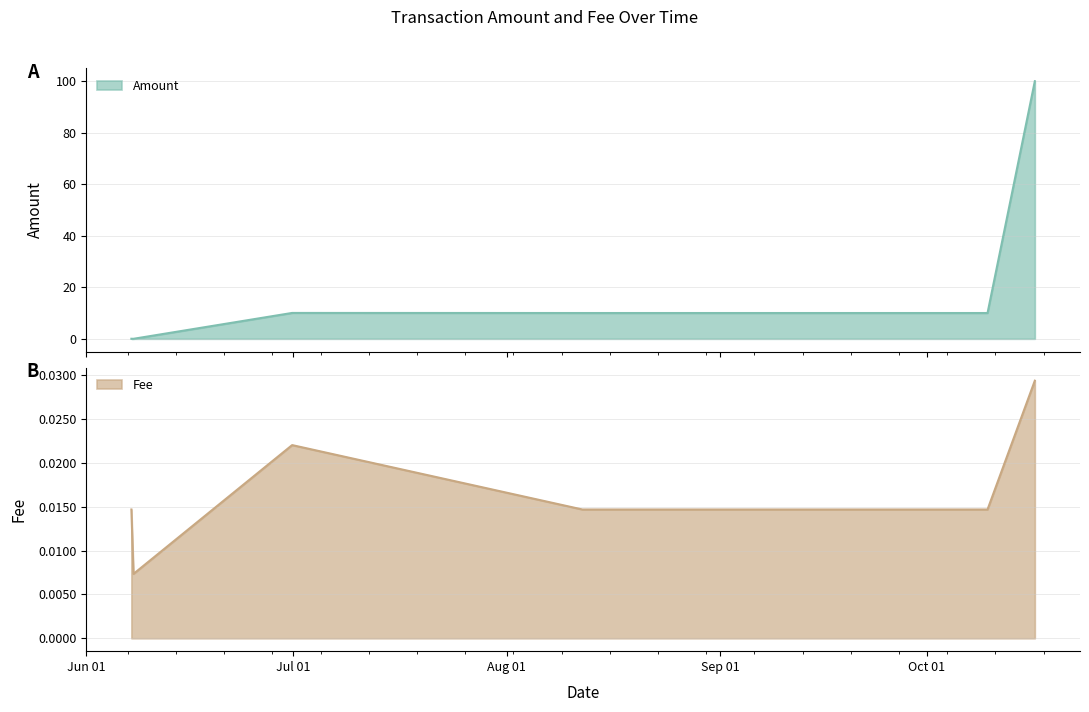

Where is the first local maximum for Fee?

2021-06-30 20:47:33